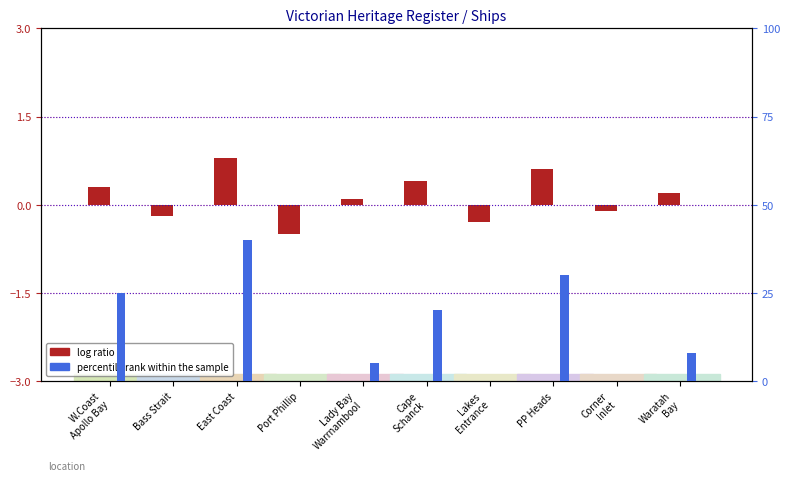

How many bars are there in total?

20